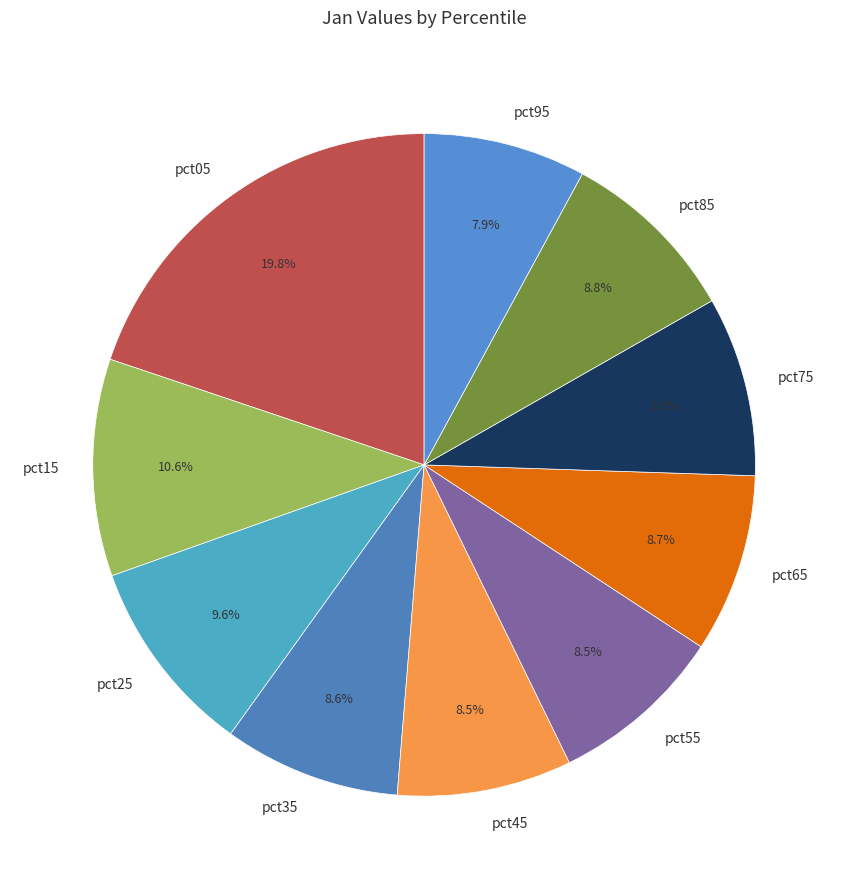

What is the ratio of the value at pct75 to the value at pct95?

1.1